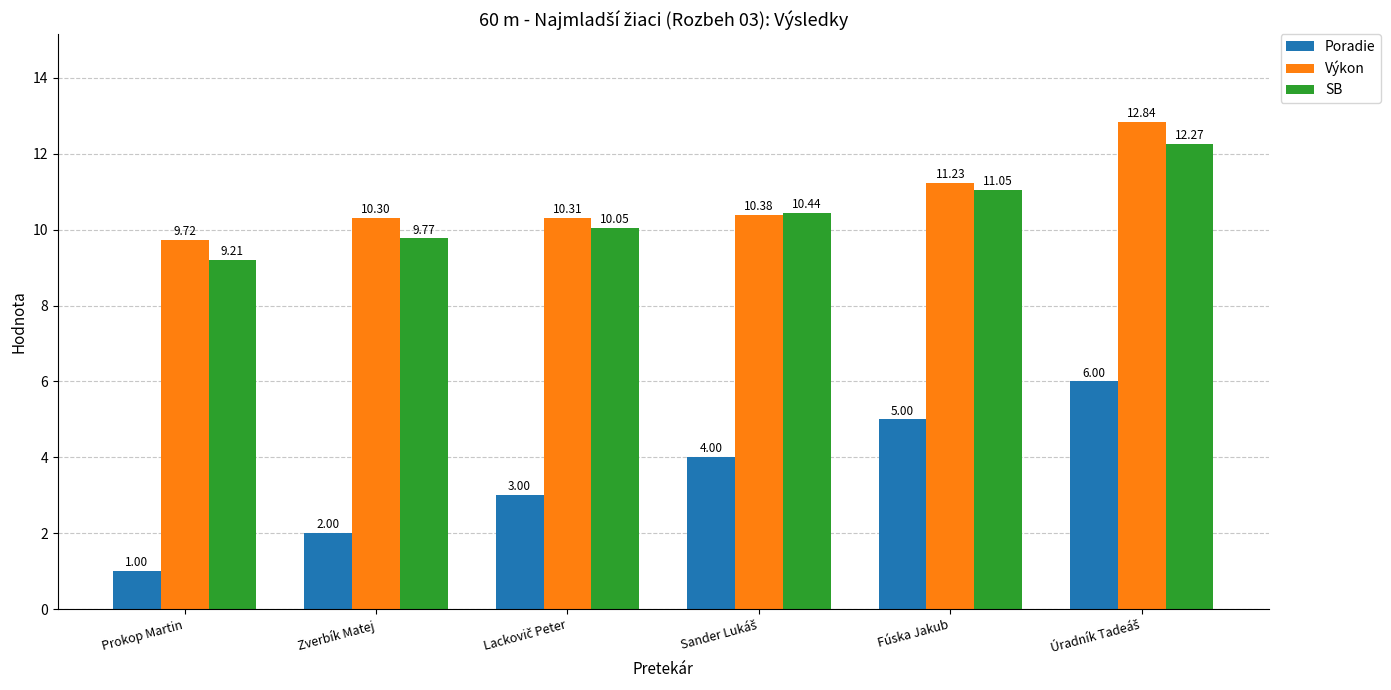

What is the difference between the maximum and second lowest values in the Výkon series?

2.5